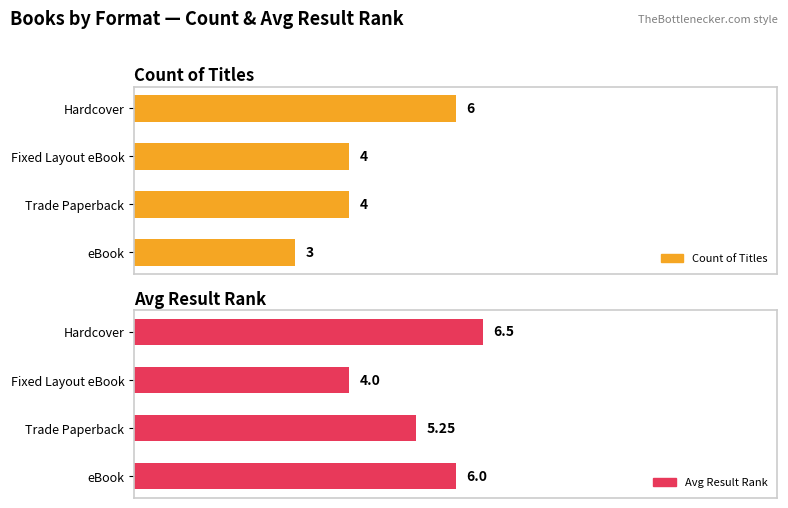

Is the value of Avg Result Rank at 6 greater than the value of Count of Titles at 6?

Yes